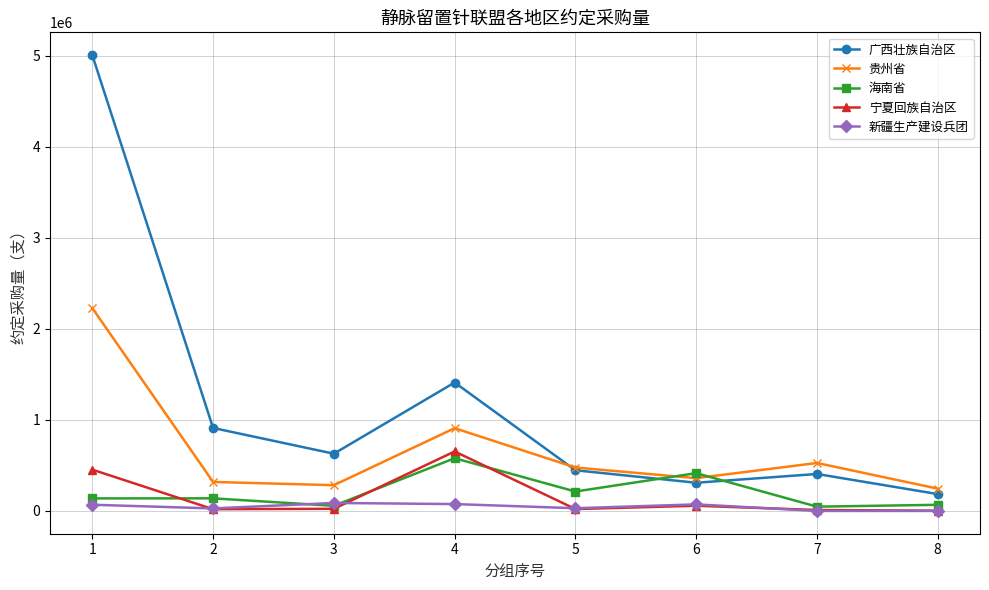

Which label corresponds to the largest value in the chart?

1